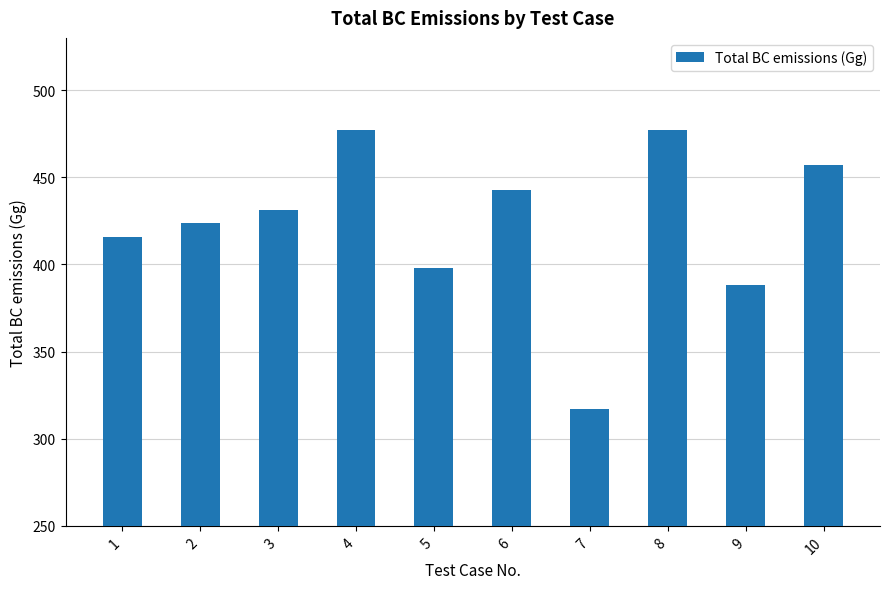

What is the greatest value displayed?

477